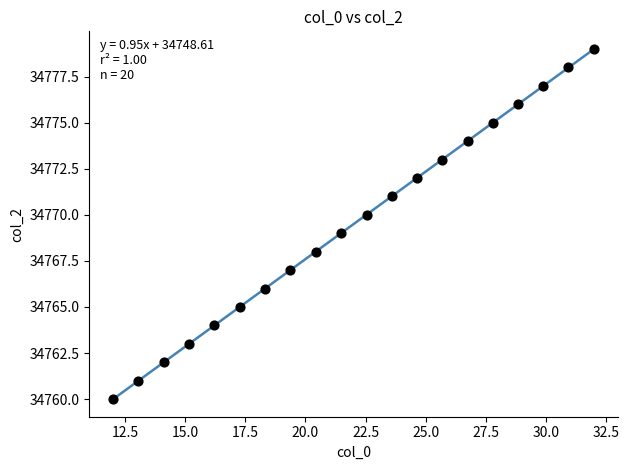

What is the range of Y values (max minus min)?

19